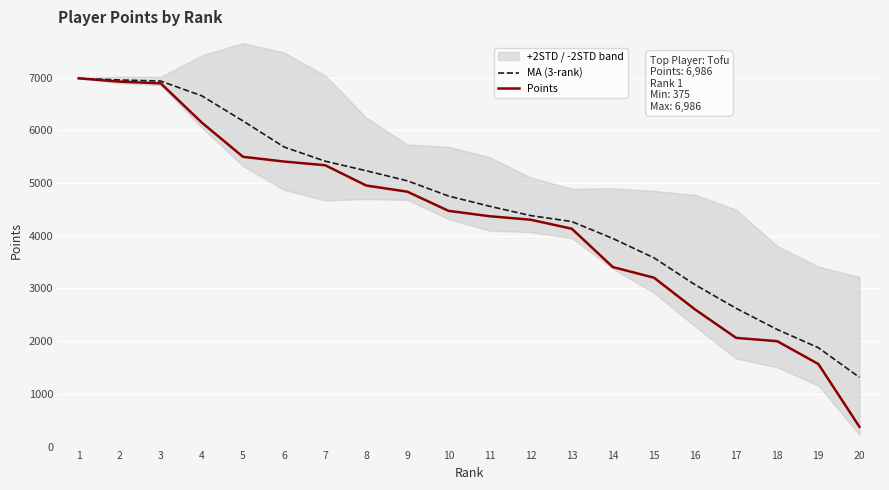

Which series has the largest total across all categories?

MA (3-rank)